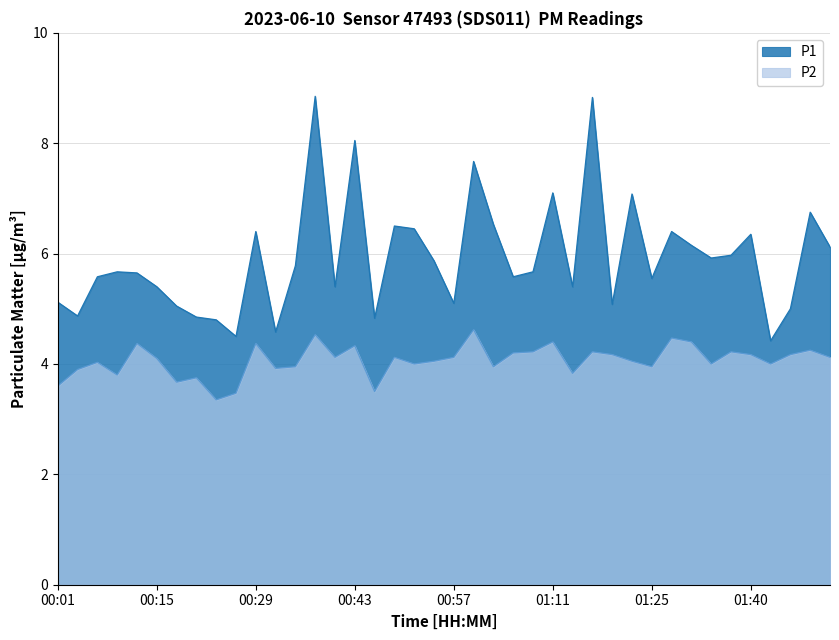

Where is the first local minimum for P2?

00:10